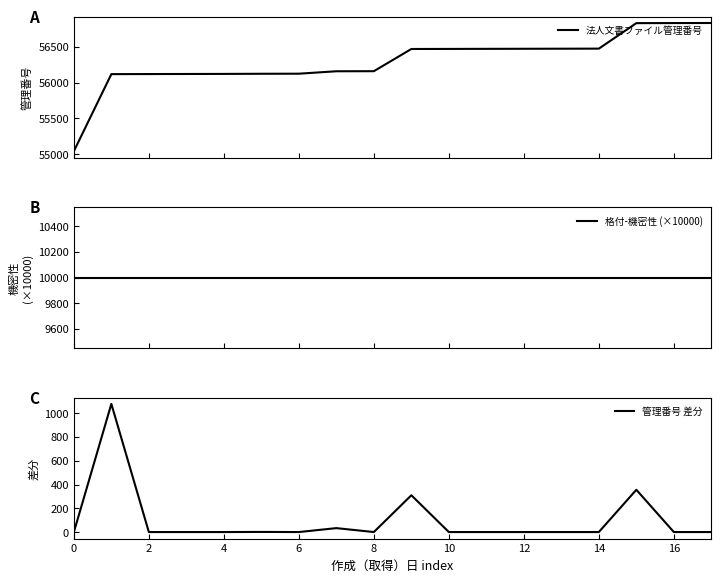

Does the chart have visible grid lines?

No